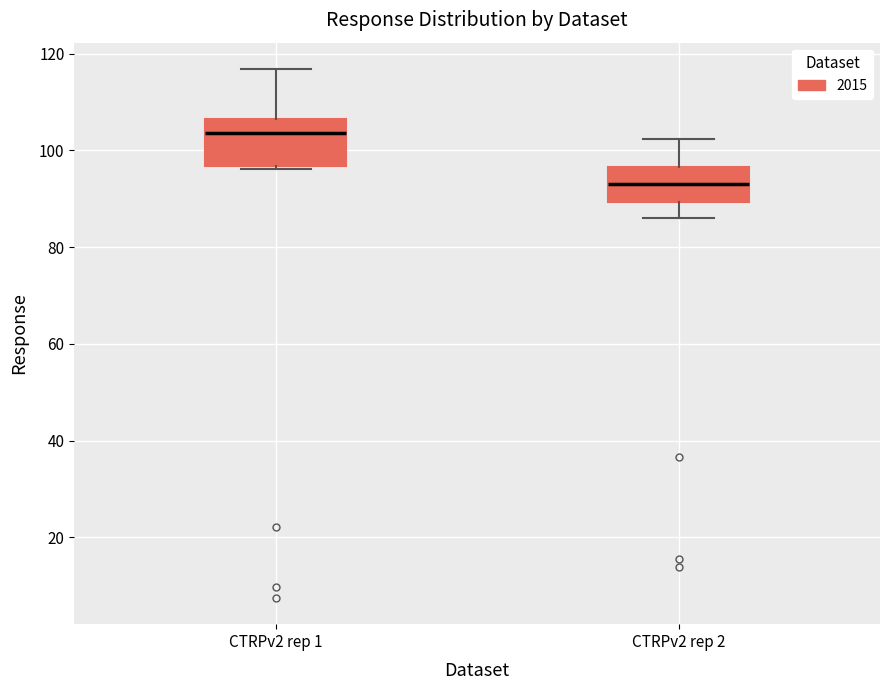

Reading left to right, read every box against the y-axis: the position of its median line, the range the box covers, and the ends of its whiskers. The values are not printed on the chart, so give them approximately, as read against the axis.

CTRPv2 rep 1: median 104, box 96 to 106, whiskers 96 (just below the box's lower edge) to 116
CTRPv2 rep 2: median 94, box 90 to 96, whiskers 86 to 102